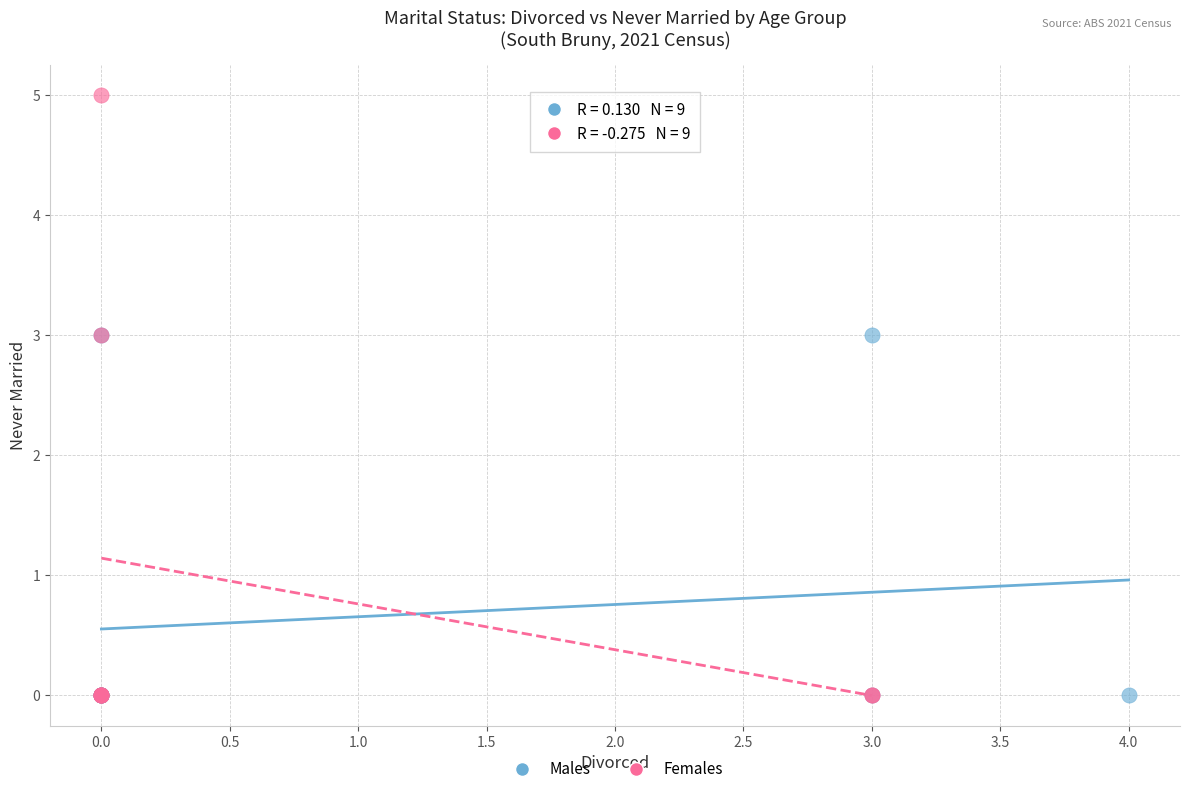

Which series contains the highest Y value?

Females